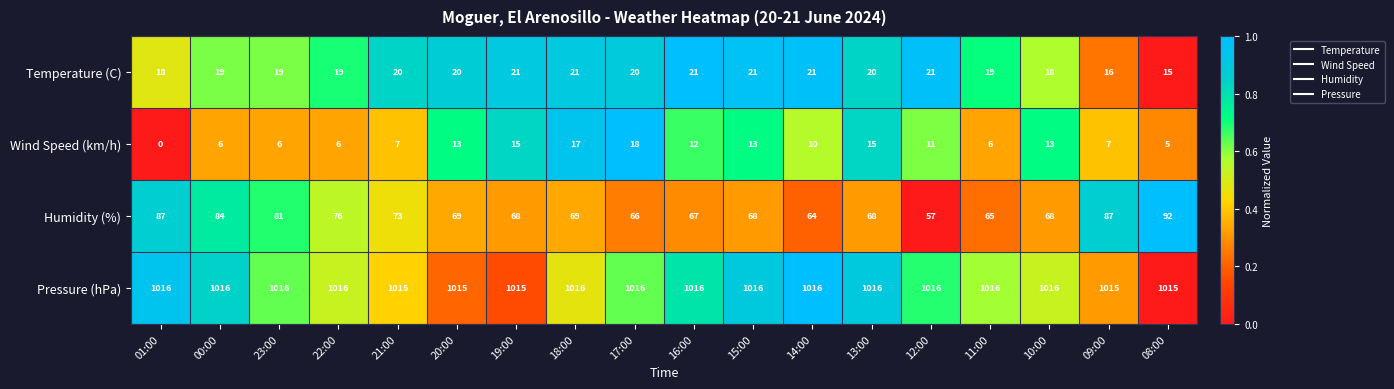

How many data points in Pressure (hPa) are less than 1016?

5